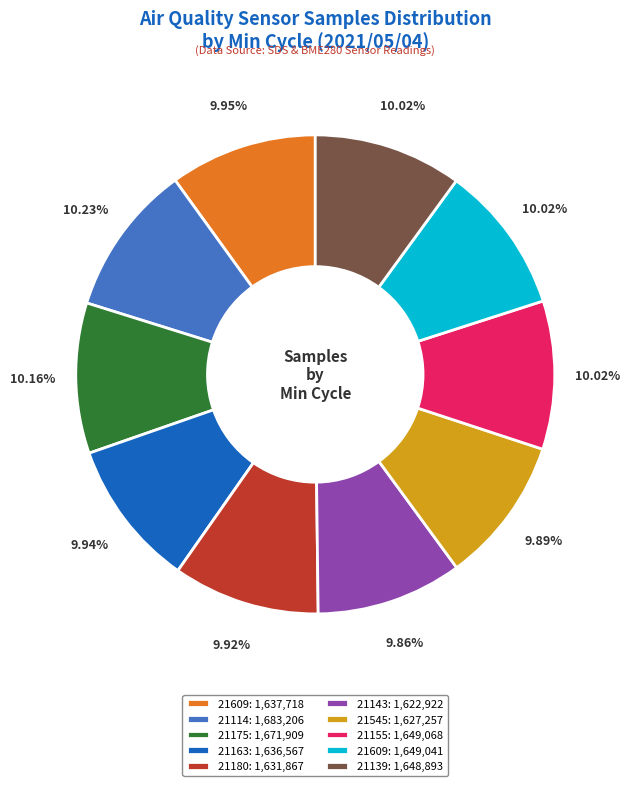

Is the sum of 21114: 1,683,206 and 21139: 1,648,893 greater than half?

No